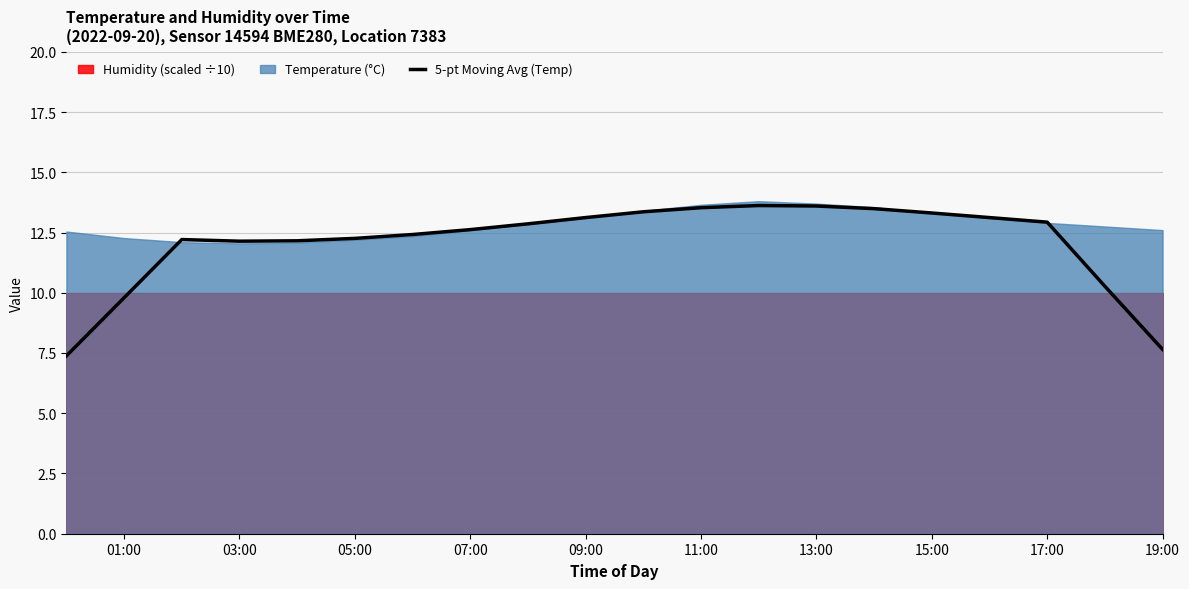

The 5-pt Moving Avg (Temp) series shows 13.1 at 09:00. True or false?

True